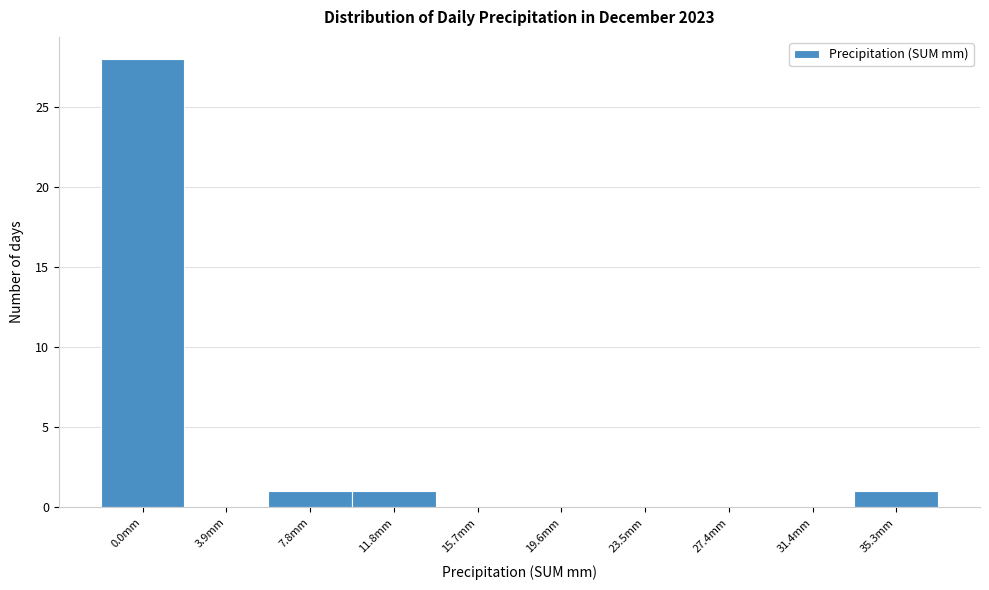

Reading left to right, extract all data points from this chart.

0.0mm=28	3.9mm=0	7.8mm=1	11.8mm=1	15.7mm=0	19.6mm=0	23.5mm=0	27.4mm=0	31.4mm=0	35.3mm=1